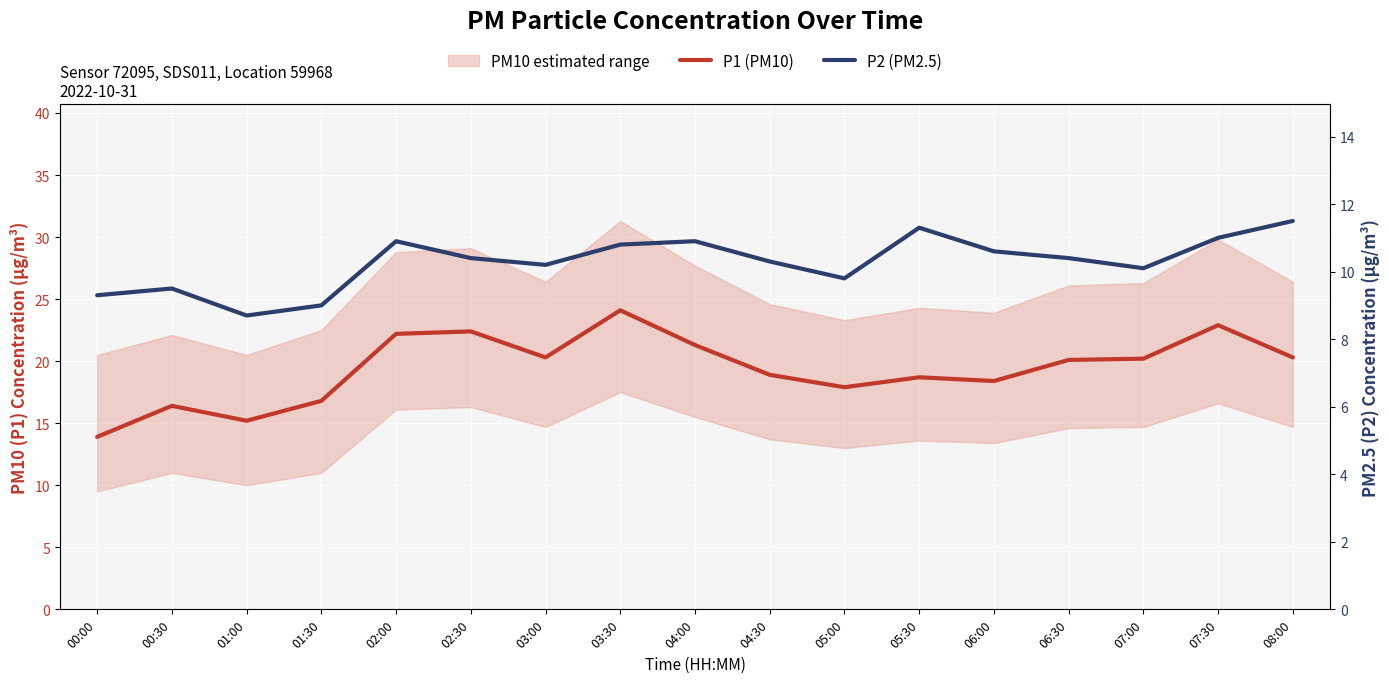

How many values in the P2 (PM2.5) series are below 10?

5